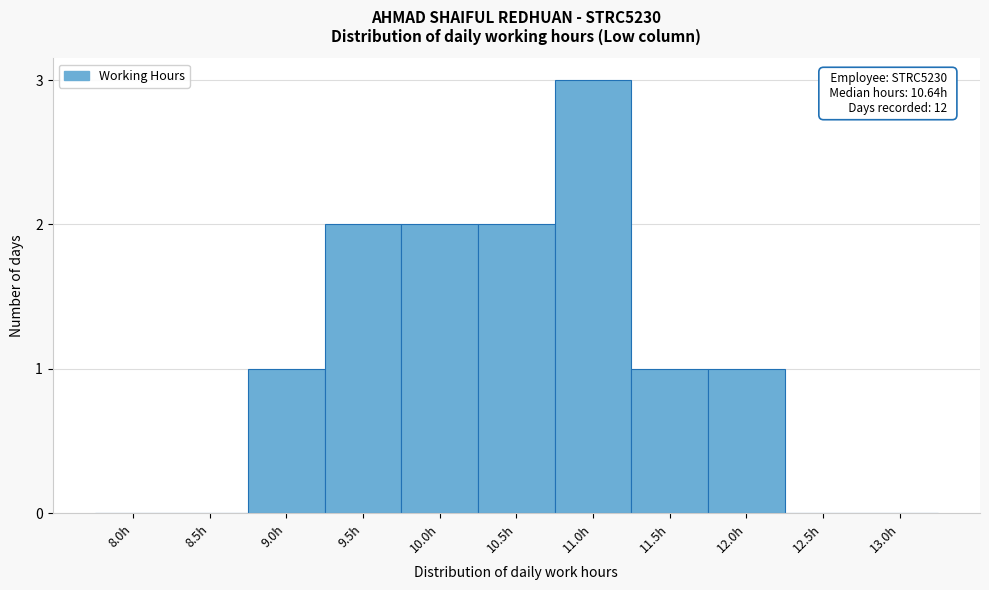

Reading left to right, list all the values displayed in this chart.

8.0h=0	8.5h=0	9.0h=1	9.5h=2	10.0h=2	10.5h=2	11.0h=3	11.5h=1	12.0h=1	12.5h=0	13.0h=0